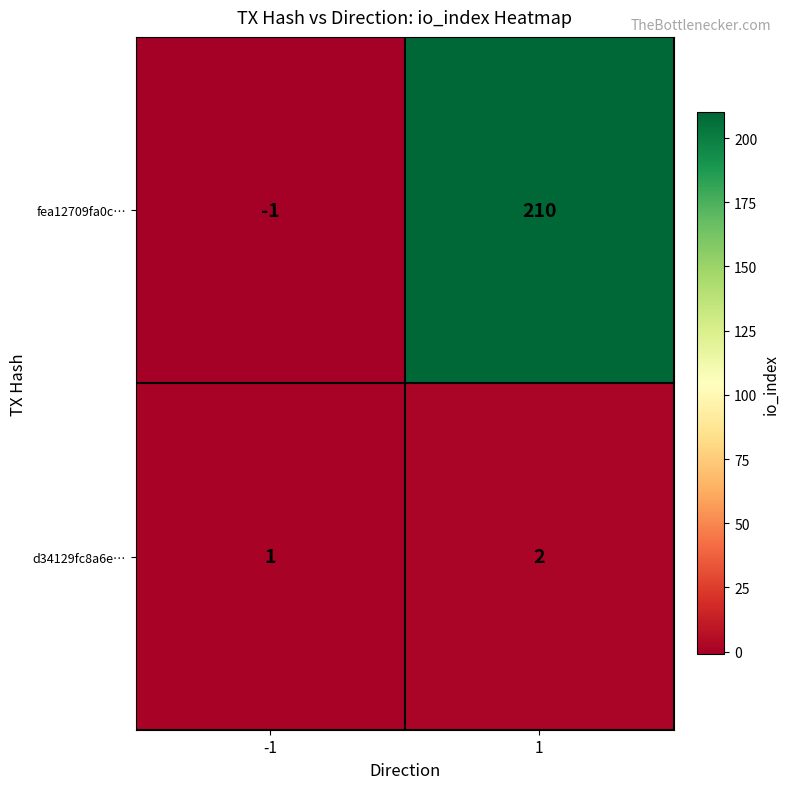

What is the difference between the fea12709fa0c… values at 1 and -1?

211